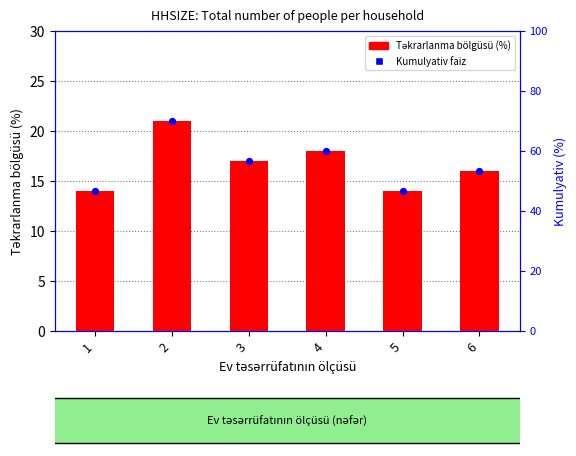

Which has a higher value, 3 or 5?

3